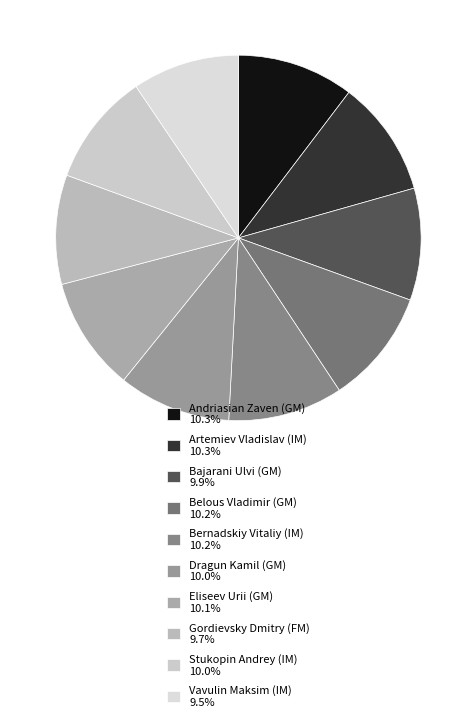

How many slices are in this pie chart?

10